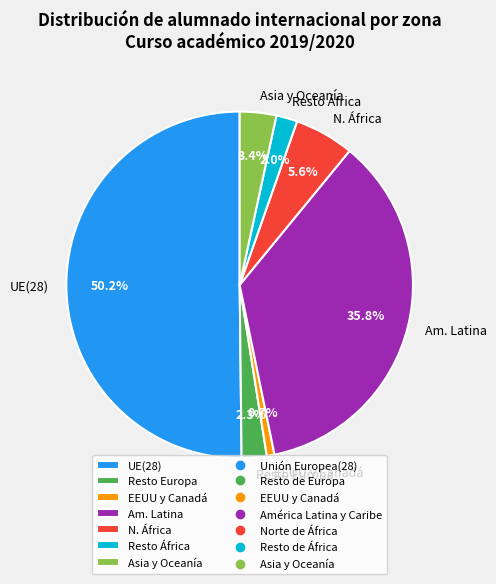

Between Resto África and UE(28), which is larger?

UE(28)